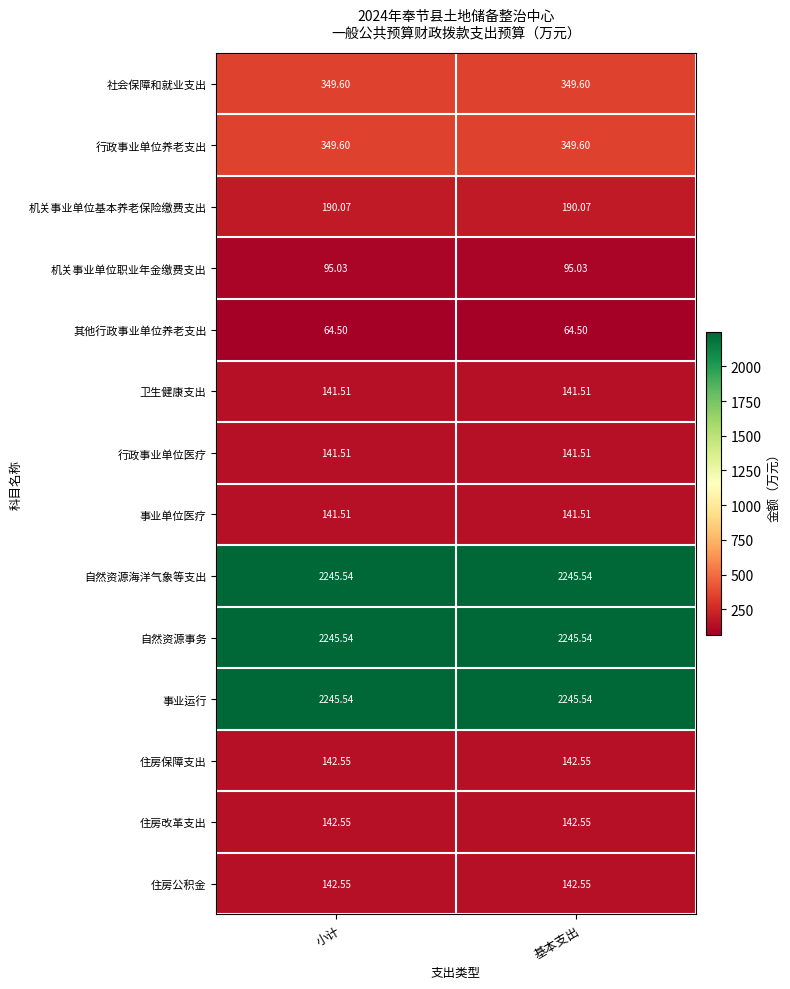

Is the value of 住房公积金 at 小计 greater than the value of 机关事业单位基本养老保险缴费支出 at 基本支出?

No